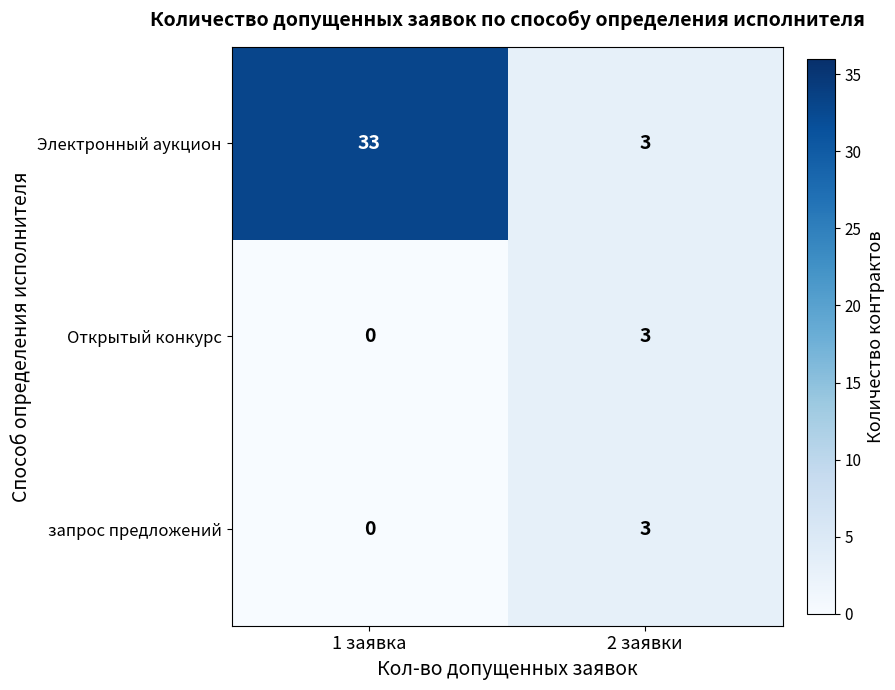

Rank the categories by Электронный аукцион value from highest to lowest.

1 заявка, 2 заявки